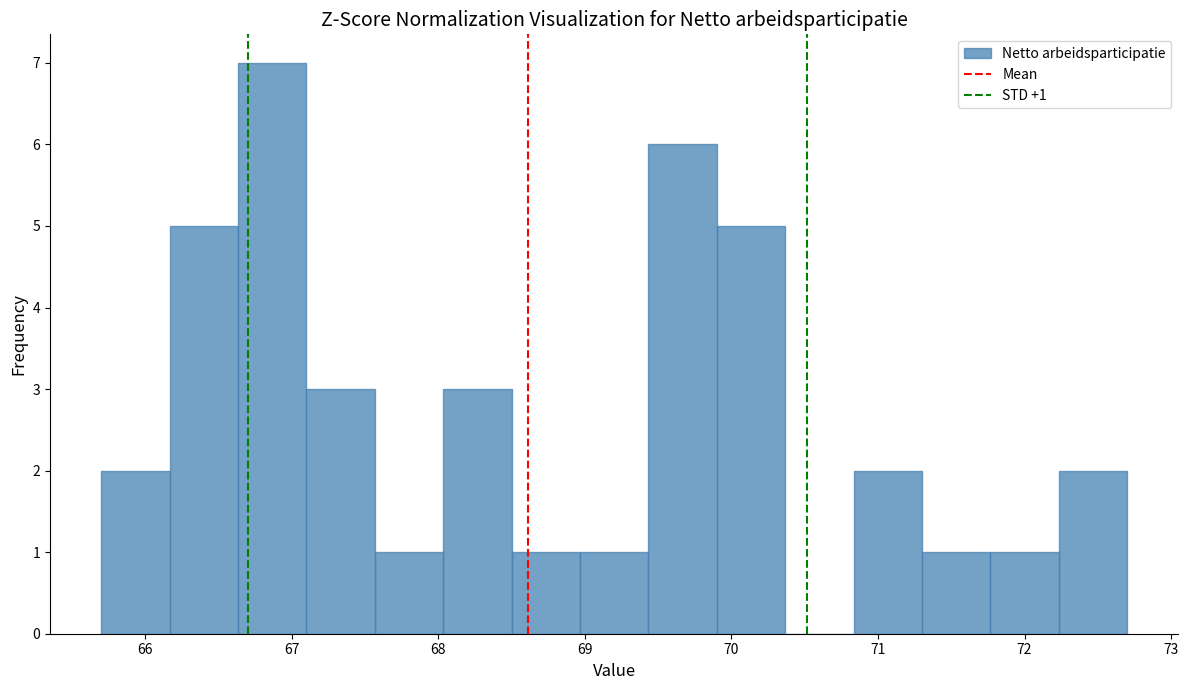

Over which range of the x-axis is the bar tallest?

66.6 to 67.1